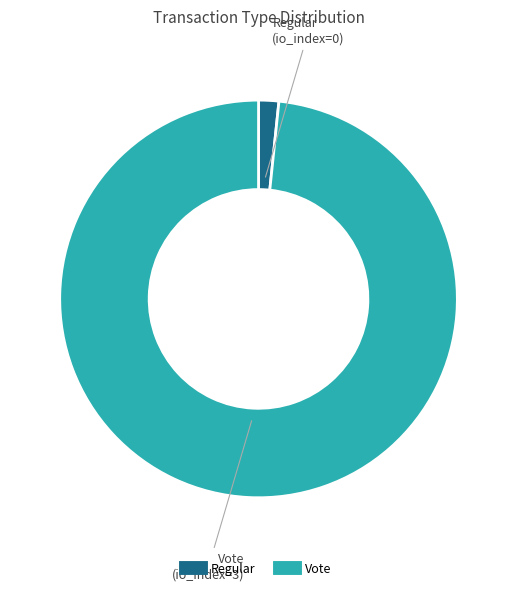

Rank the categories by value from highest to lowest.

Vote, Regular